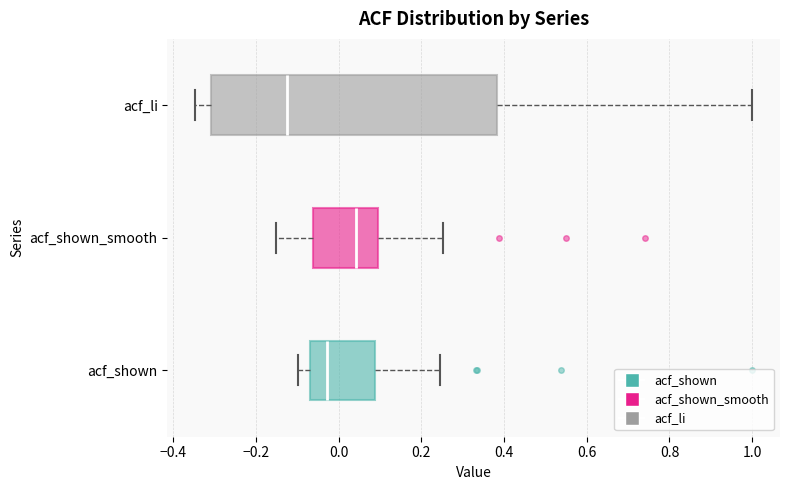

Where does the left whisker of the box for acf_shown_smooth end on the x-axis? The values are not printed on the chart, so give them approximately, as read against the axis.

-0.16